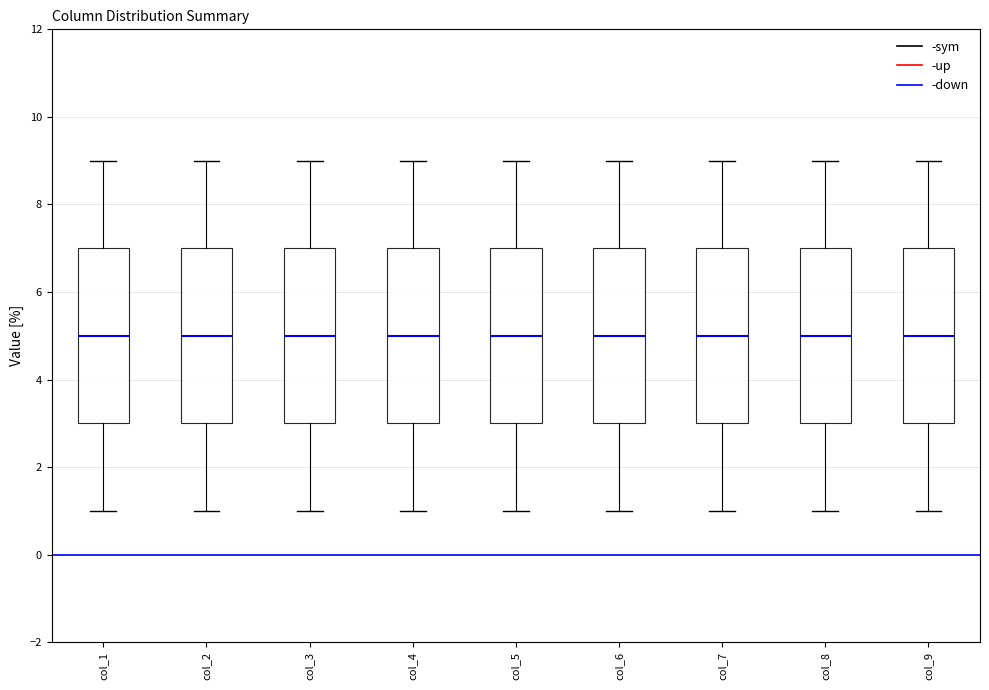

Reading left to right, transcribe this box plot: for each box, give where its median line is, the range the box spans, and where its two whiskers end, as read against the y-axis. The values are not printed on the chart, so give them approximately, as read against the axis.

col_1: median 5, box 3 to 7, whiskers 1 to 9
col_2: median 5, box 3 to 7, whiskers 1 to 9
col_3: median 5, box 3 to 7, whiskers 1 to 9
col_4: median 5, box 3 to 7, whiskers 1 to 9
col_5: median 5, box 3 to 7, whiskers 1 to 9
col_6: median 5, box 3 to 7, whiskers 1 to 9
col_7: median 5, box 3 to 7, whiskers 1 to 9
col_8: median 5, box 3 to 7, whiskers 1 to 9
col_9: median 5, box 3 to 7, whiskers 1 to 9